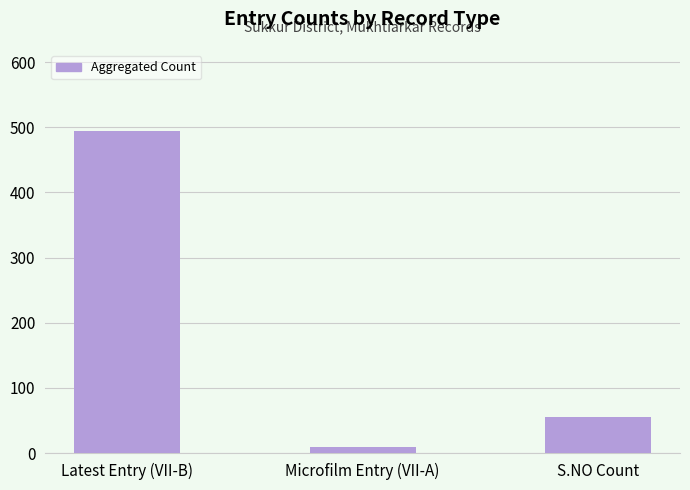

How many bars are there in total?

3